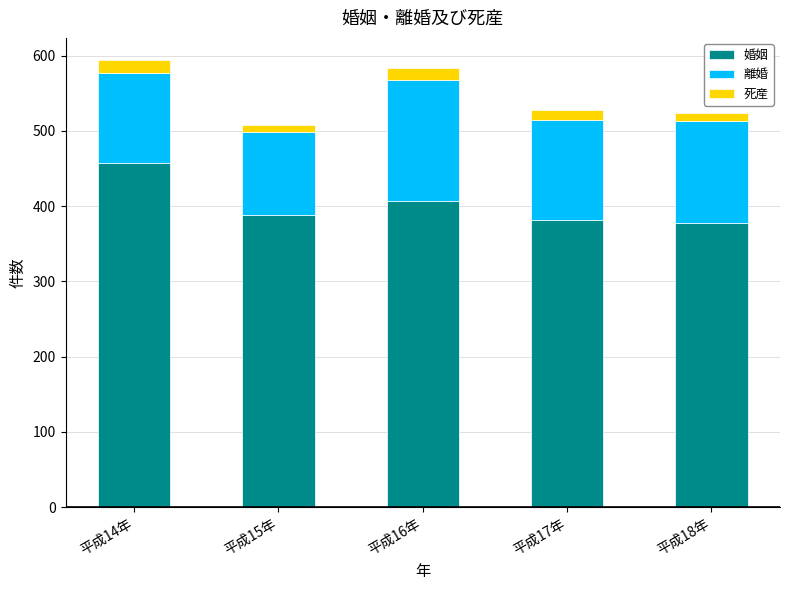

What is the lowest value of the 婚姻 series?

377